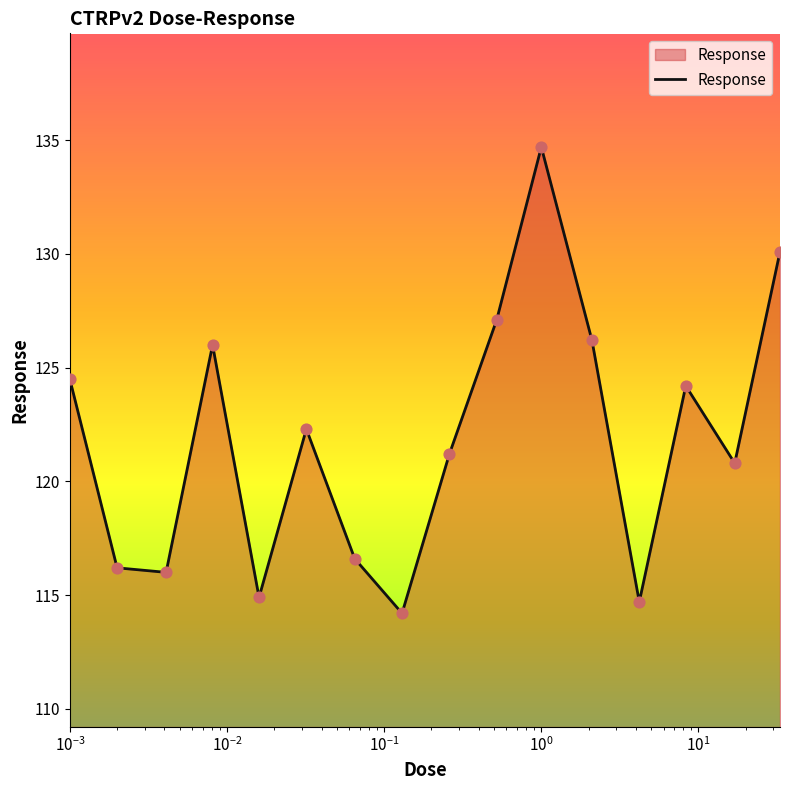

What is the greatest value displayed?

134.7